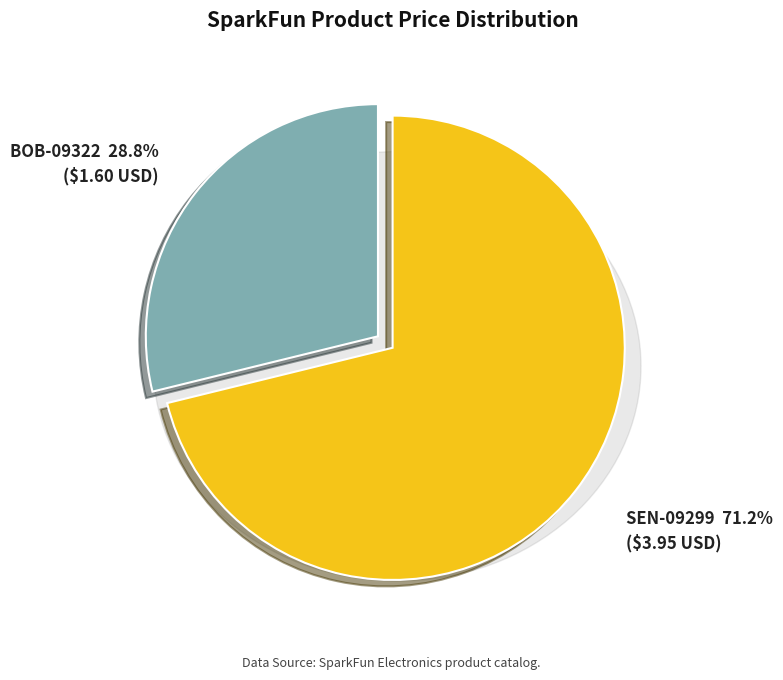

What percentage is NOT represented by BOB-09322?

71.2%